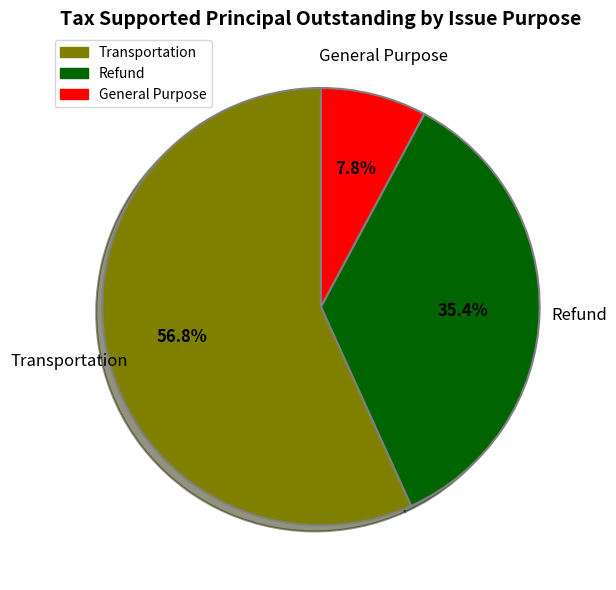

Between Transportation and Refund, which is larger?

Transportation